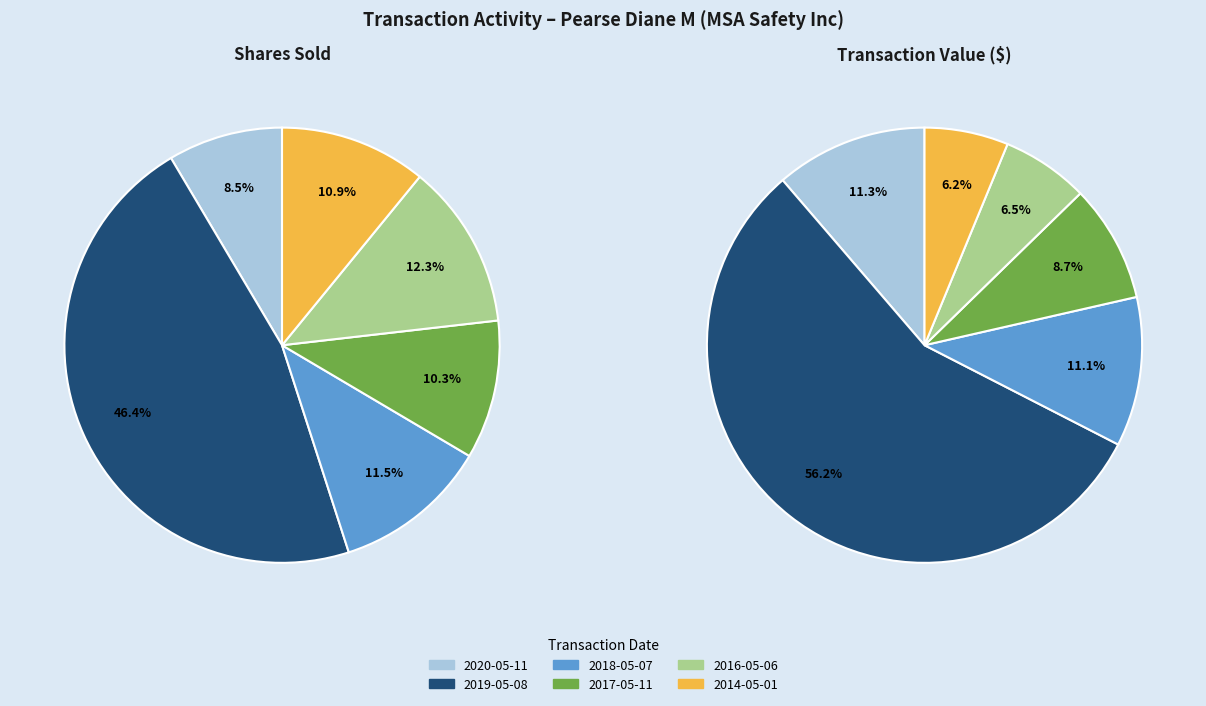

To the nearest percent, what percentage of the pie is 2017-05-11?

9%